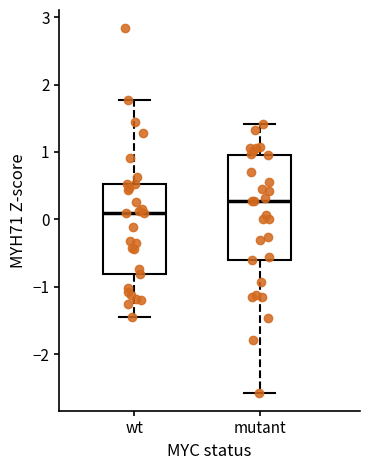

Reading left to right, transcribe this box plot: for each box, give where its median line is, the range the box spans, and where its two whiskers end, as read against the y-axis. The values are not printed on the chart, so give them approximately, as read against the axis.

wt: median 0.1, box -0.8 to 0.5, whiskers -1.4 to 1.8
mutant: median 0.3, box -0.6 to 0.9, whiskers -2.6 to 1.4